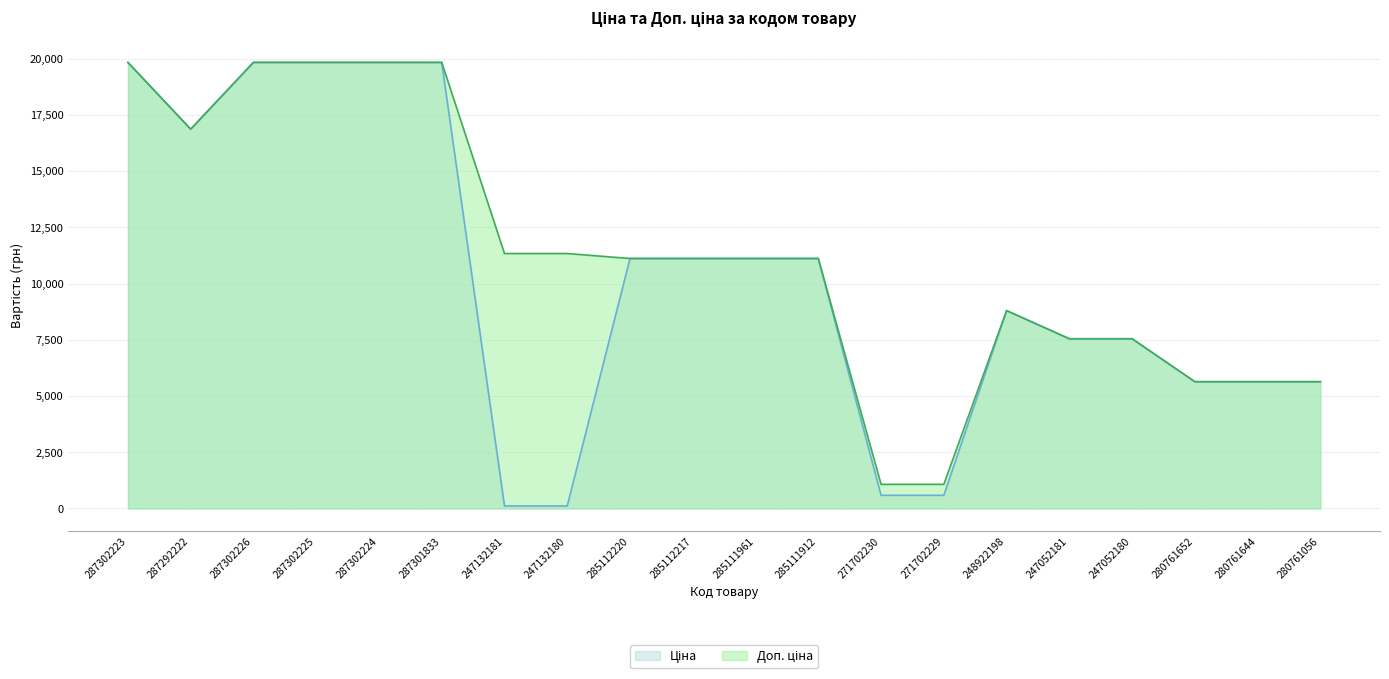

True or false: Доп. ціна and Ціна cross at least once.

False